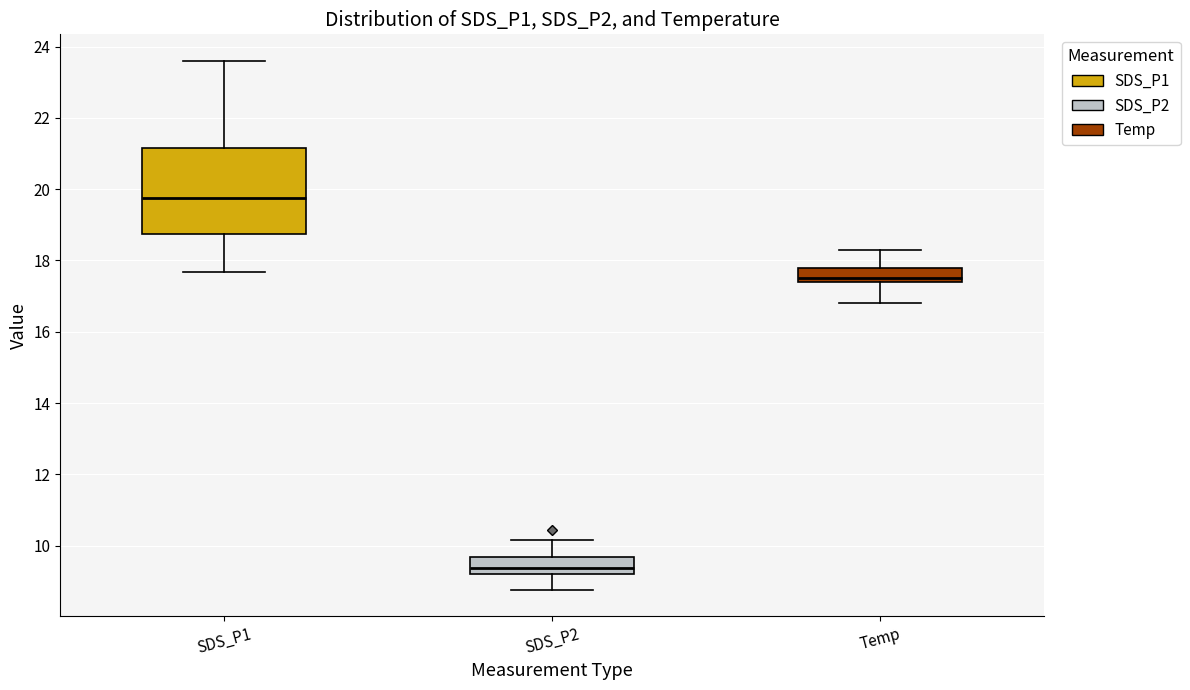

Which box is the tallest, from its lower edge to its upper edge?

SDS_P1